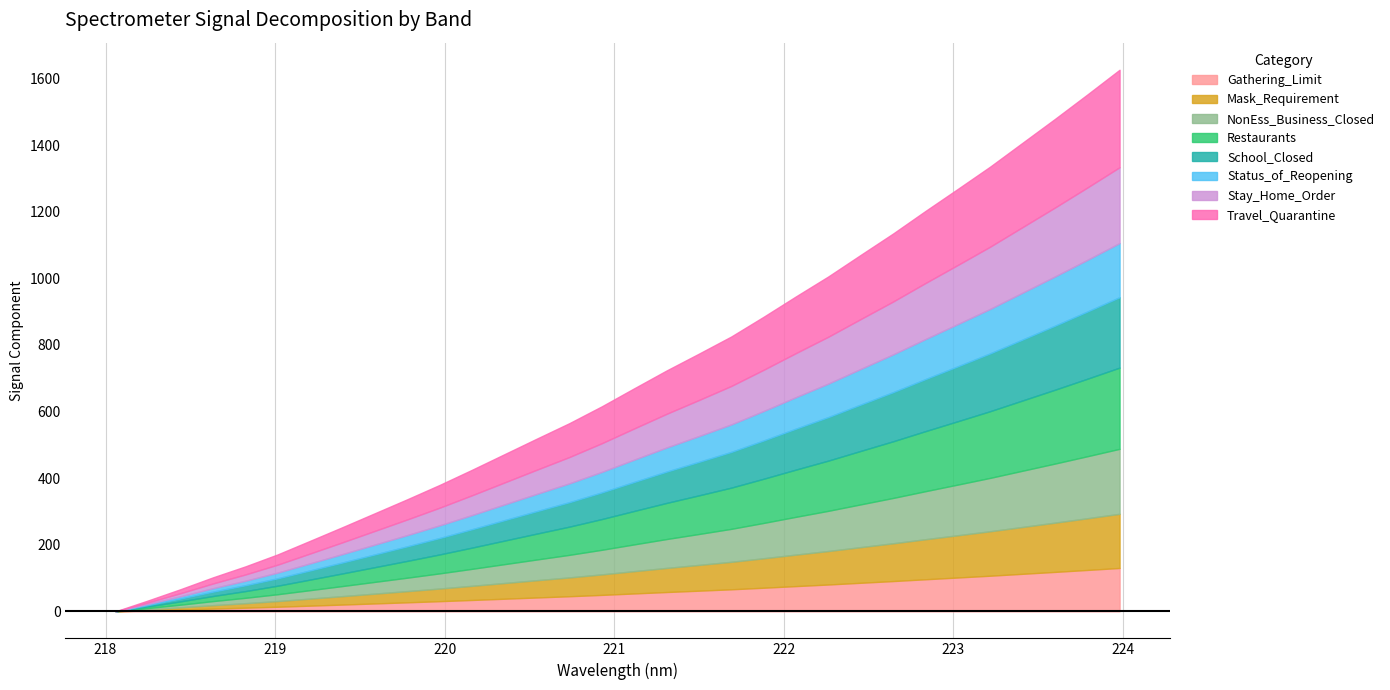

Does the chart have visible grid lines?

Yes